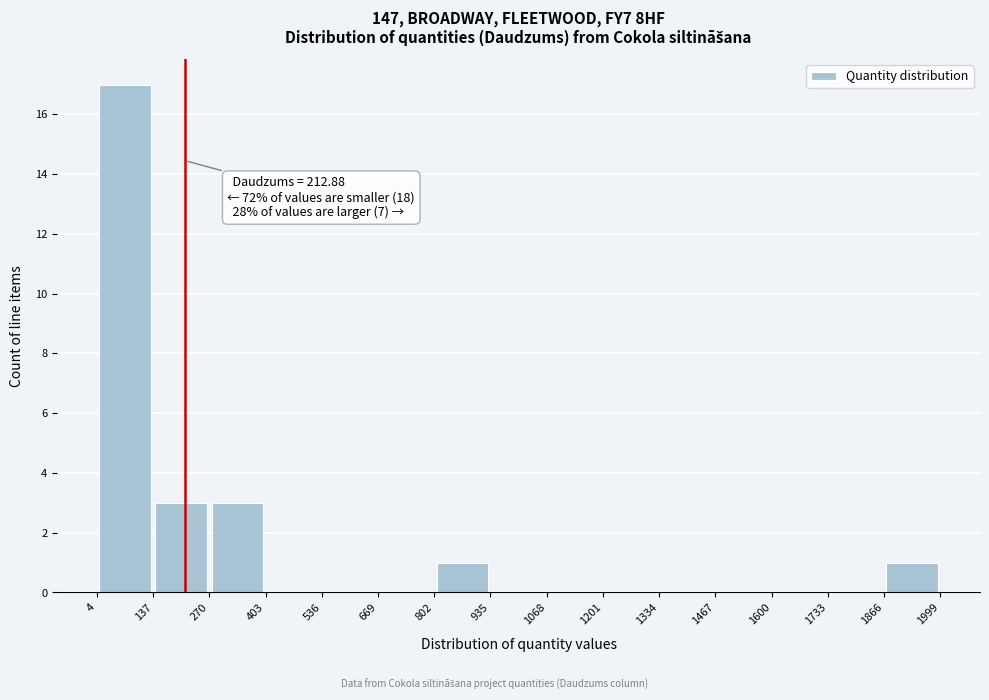

Which range on the x-axis has the tallest bar?

4 to 137